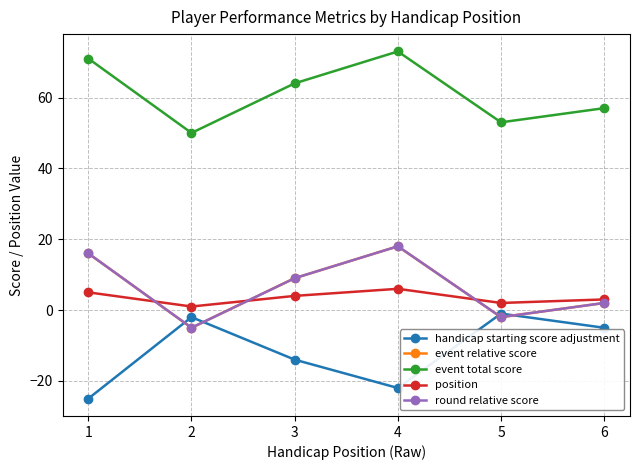

Which category has the lowest value in the event total score series?

2